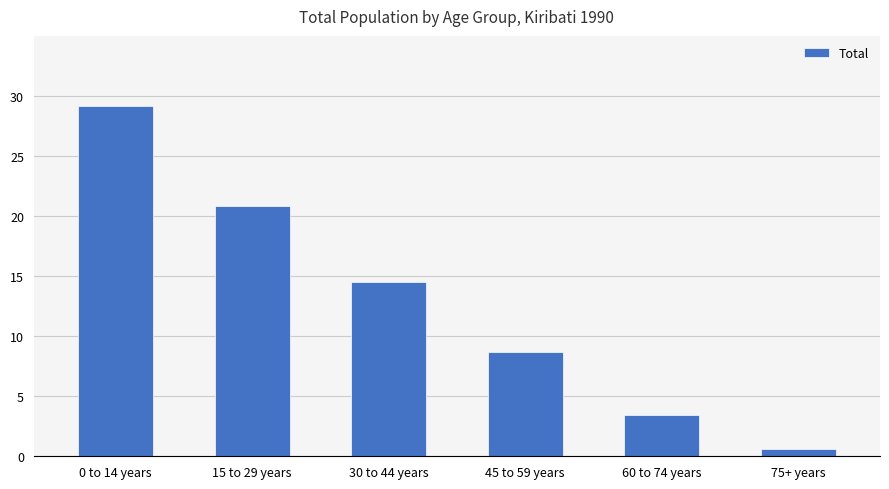

At which label does the data first exceed 14?

0 to 14 years